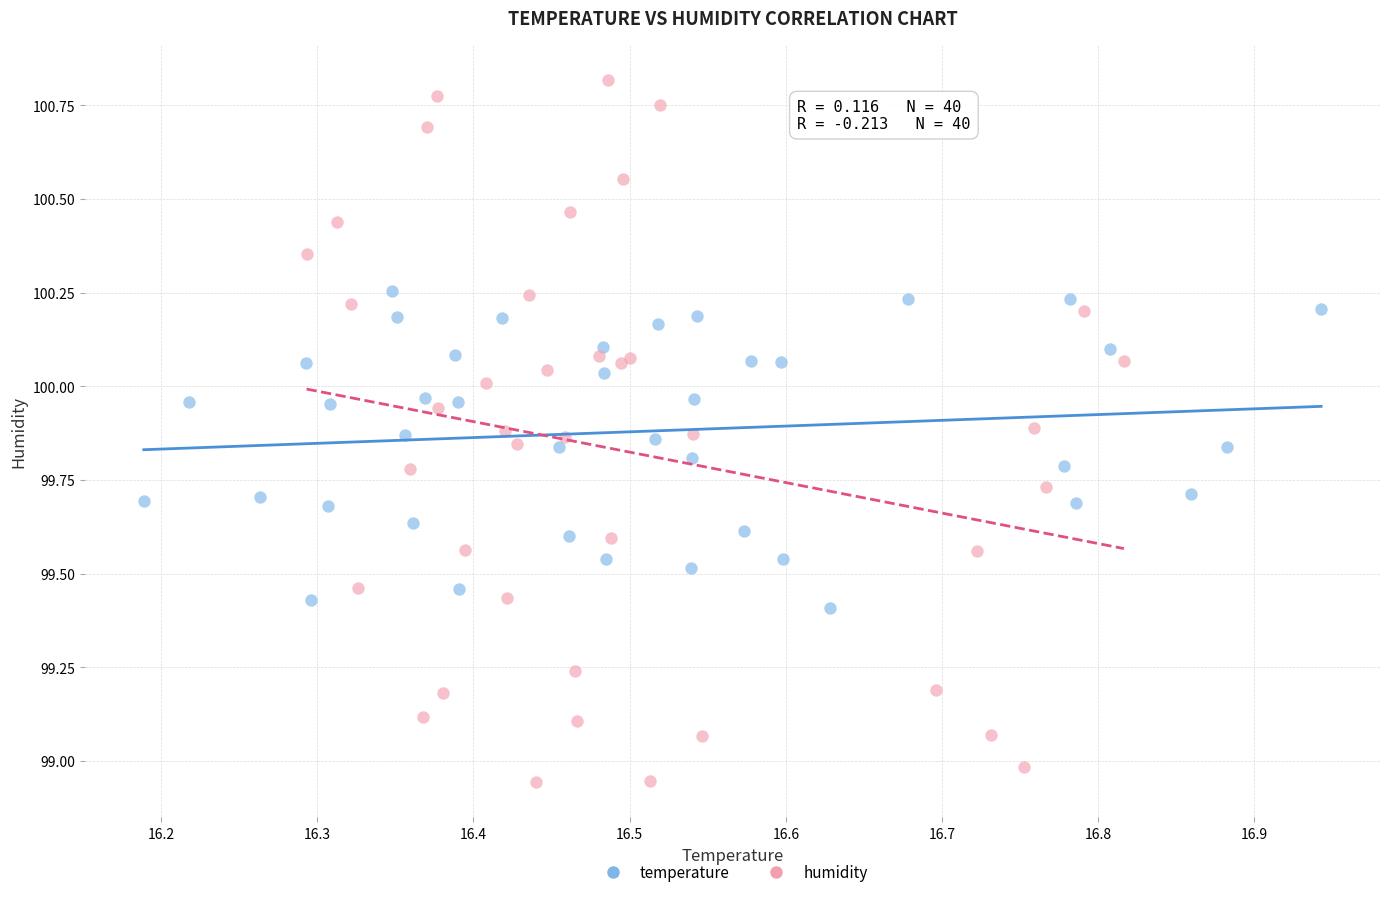

Which series contains the highest Y value?

humidity